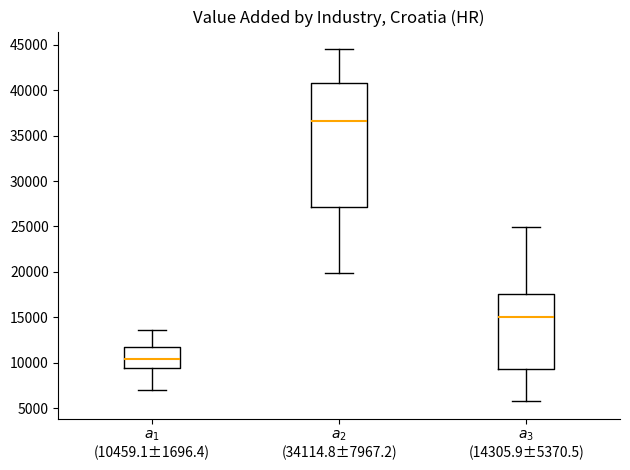

Comparing the boxes themselves (not the whiskers), which one is the tallest?

$a_2$ (34114.8±7967.2)